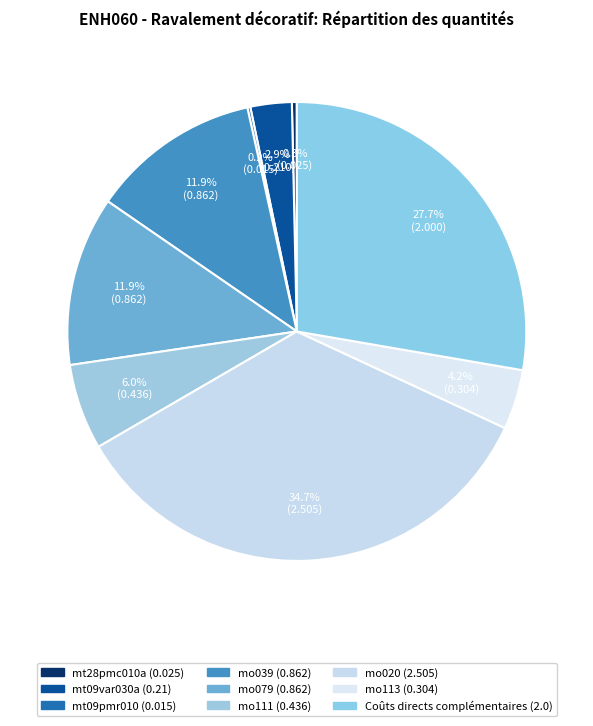

Which slice is the smallest?

mt09pmr010